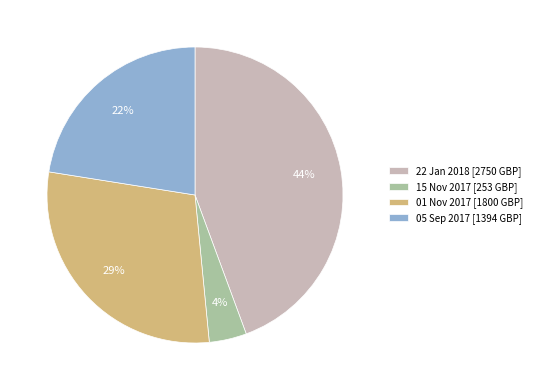

What percentage is the 05 Sep 2017 slice, to the nearest percent?

22%